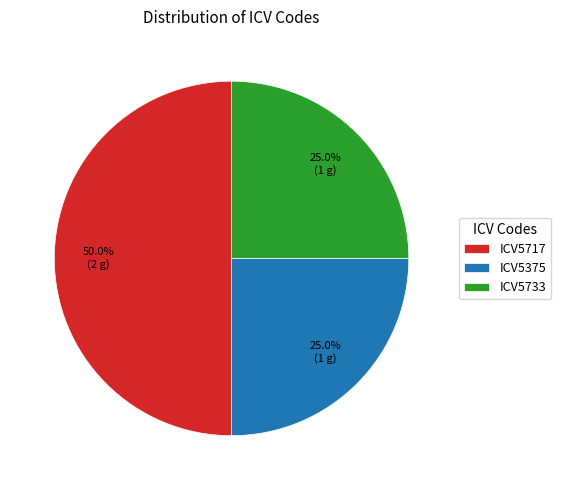

What portion of the pie excludes ICV5375?

75.0%